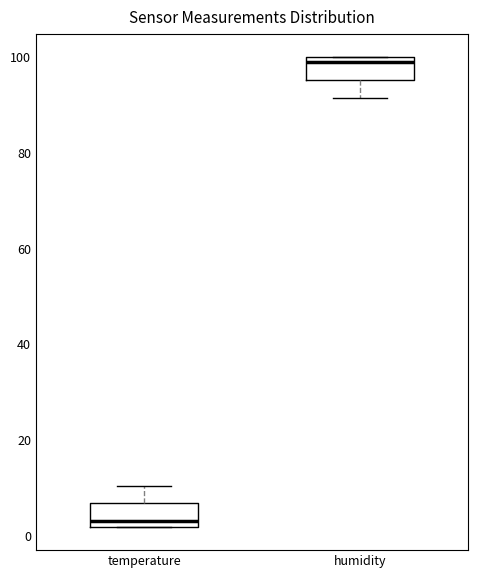

Where is the lower edge of the box for temperature on the y-axis? The values are not printed on the chart, so give them approximately, as read against the axis.

2